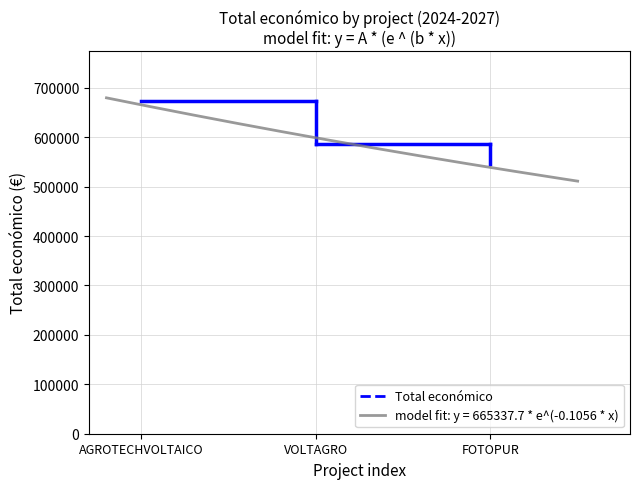

Count the number of categories in the chart.

3